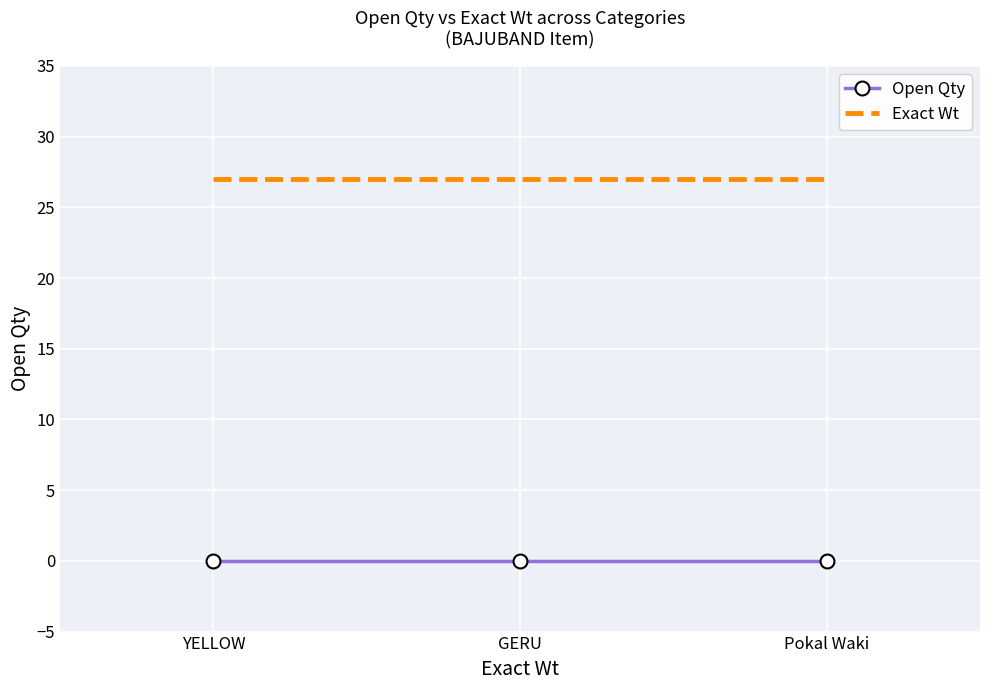

What is the spread (max minus min) of values at Pokal Waki?

27